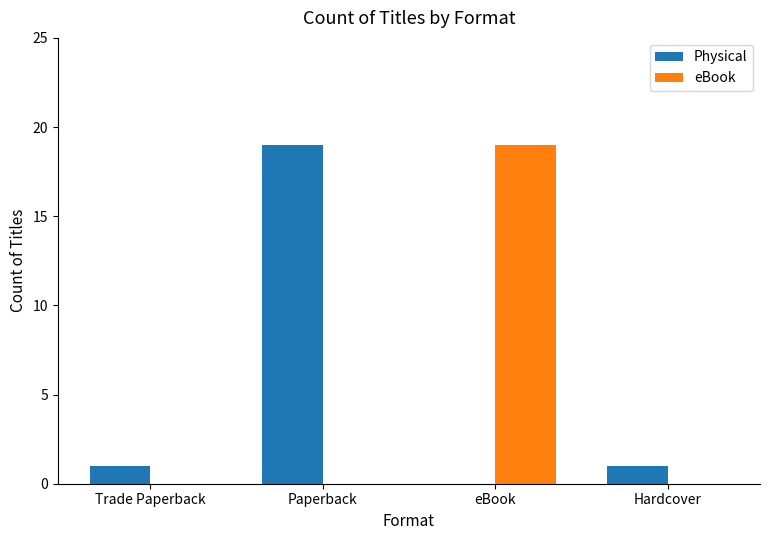

The Physical series shows 1 at Trade Paperback. True or false?

True